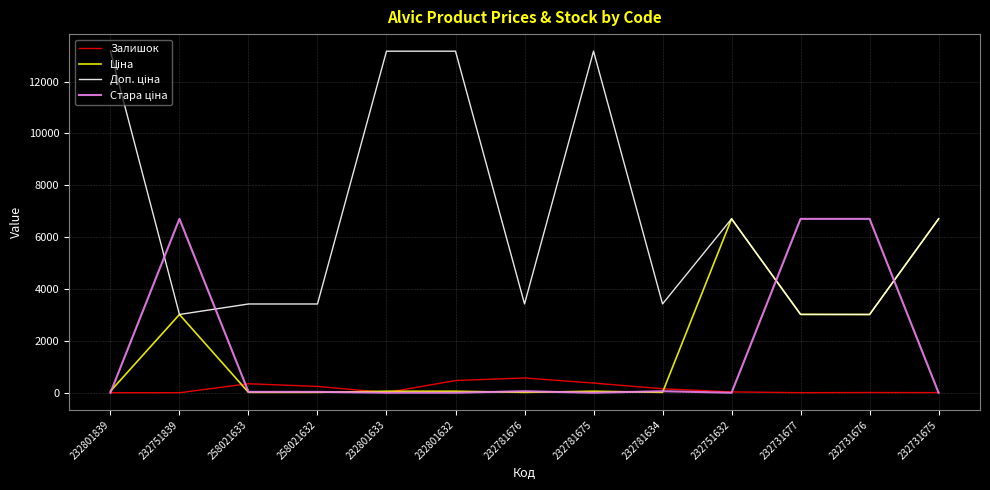

What is the maximum value for Залишок?

570.0